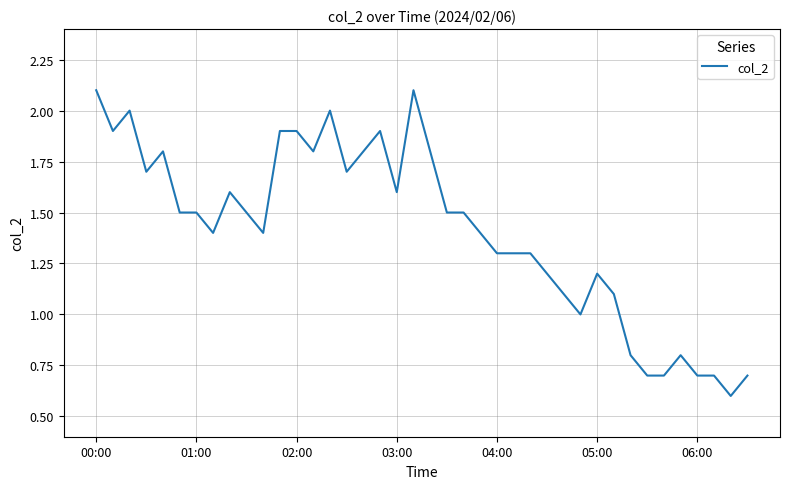

What is the minimum value shown in the chart?

0.6